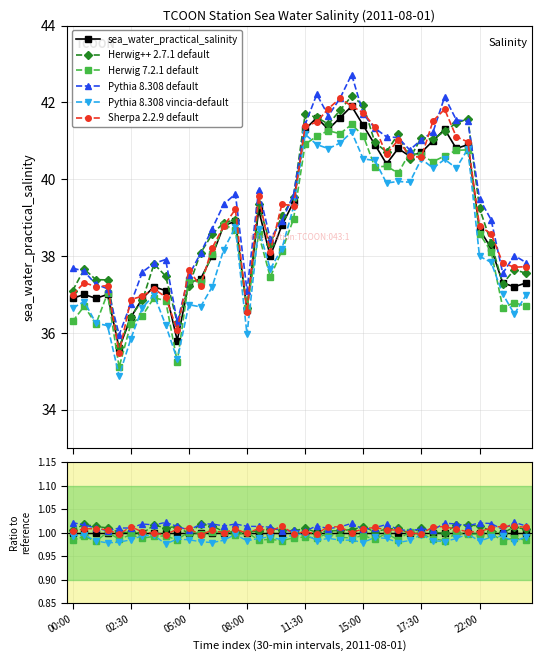

True or false: Herwig 7.2.1 default has more than 0 interior local peaks.

True